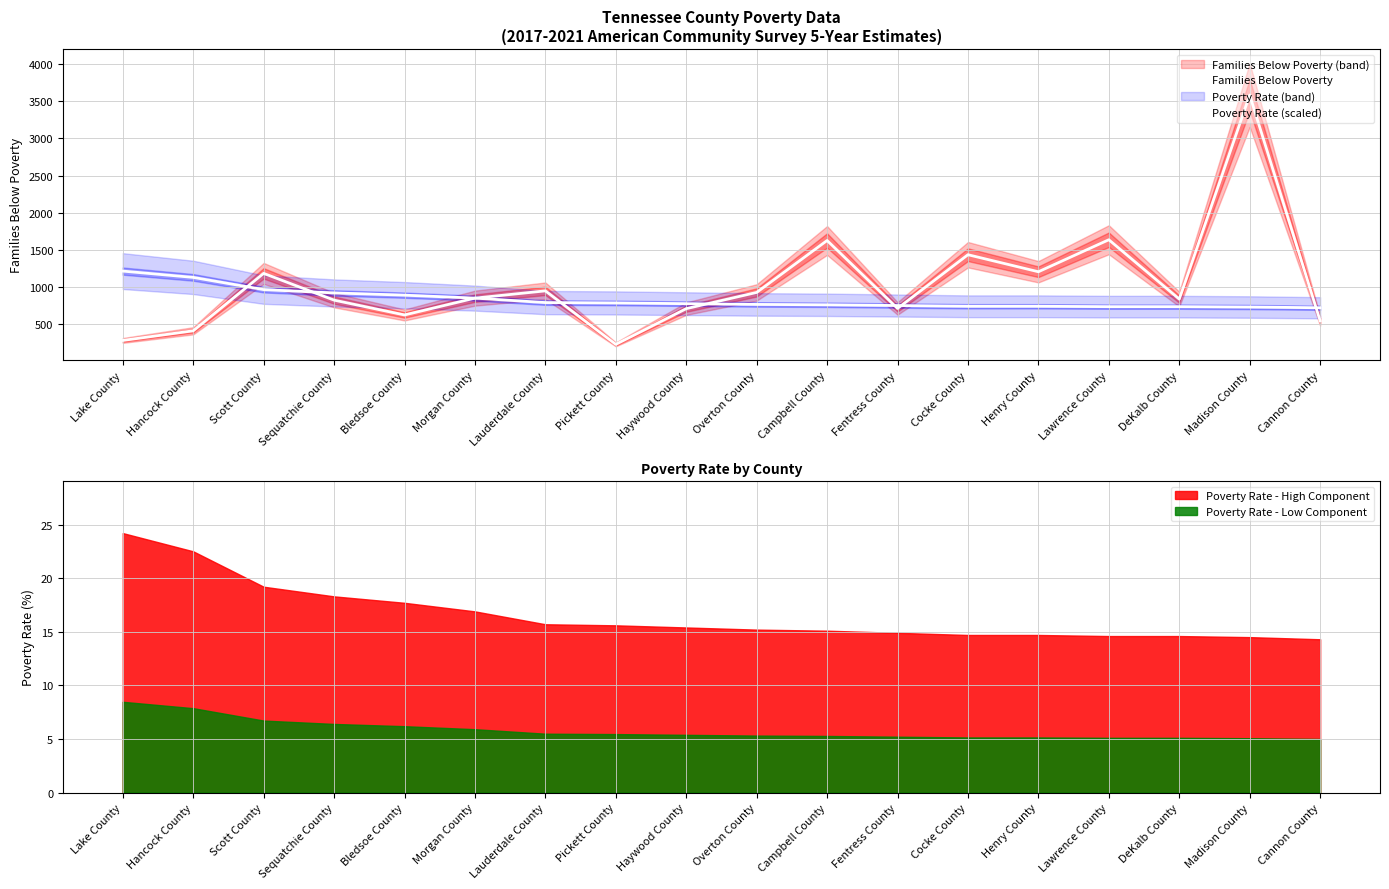

True or false: Families Below Poverty has more than 1 points higher than both neighbors.

True